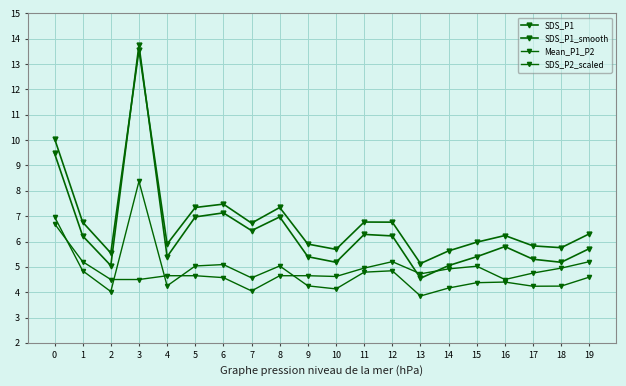

What is the sum of the SDS_P2_scaled values at 19 and 6?

9.8